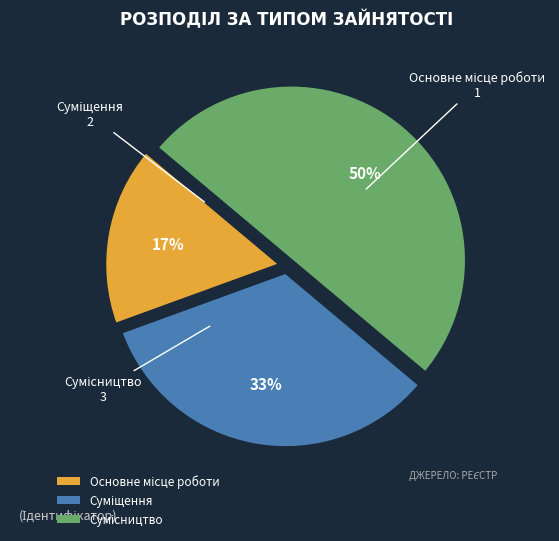

To the nearest percent, what is the average slice percentage?

33%